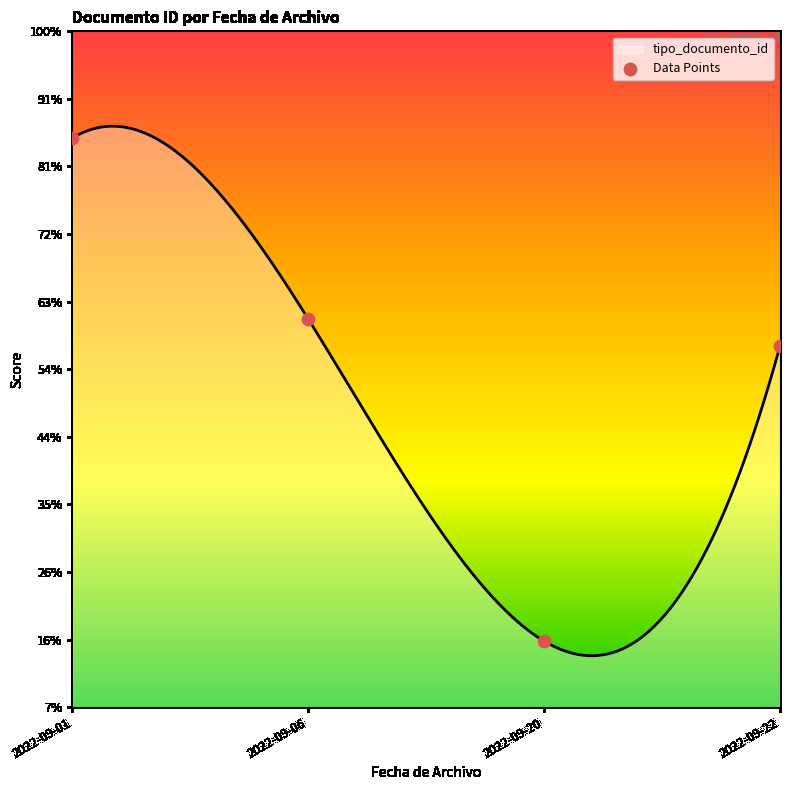

What is the ratio of the value at 2022-09-06 to the value at 2022-09-22?

1.1